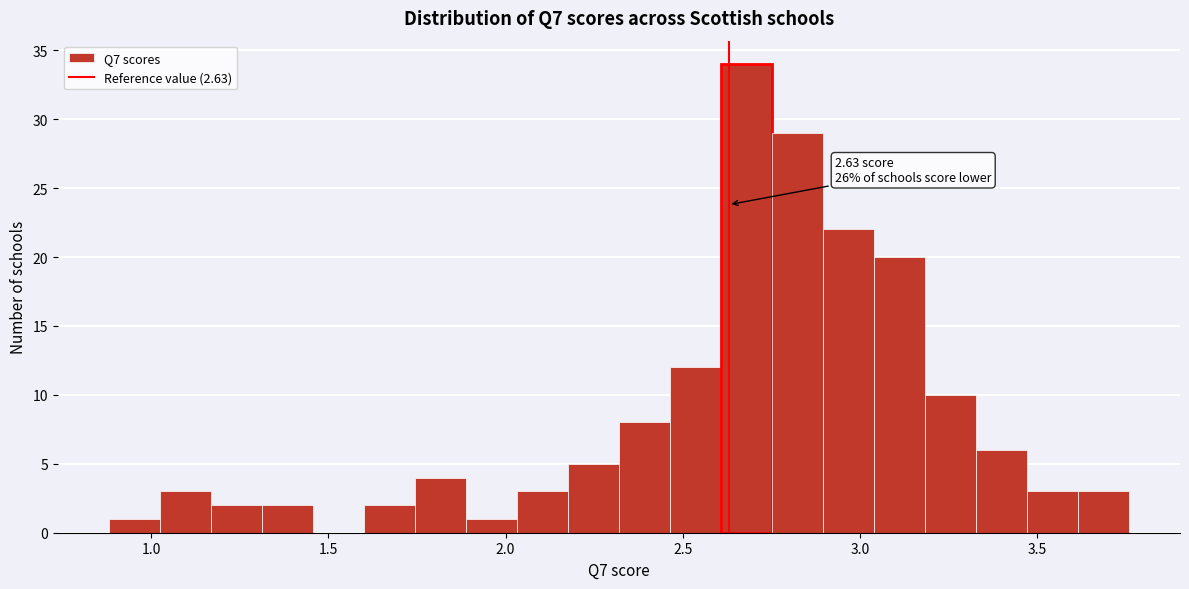

Around what value on the x-axis is the tallest bar? Give the approximate position of its centre, as read against the axis.

2.70